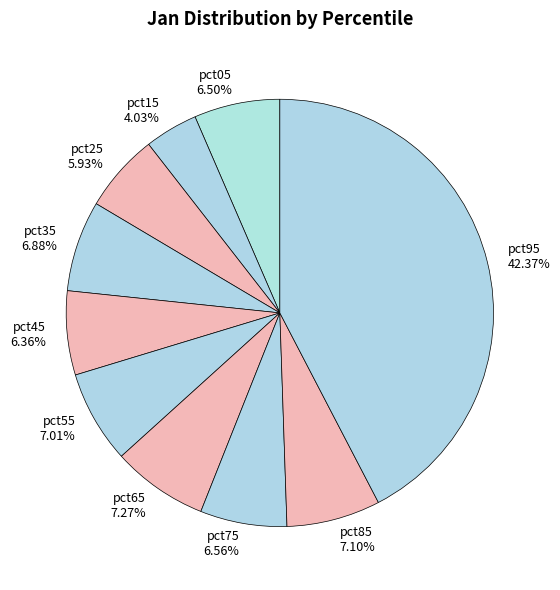

Which category has the smallest portion of the pie?

pct15